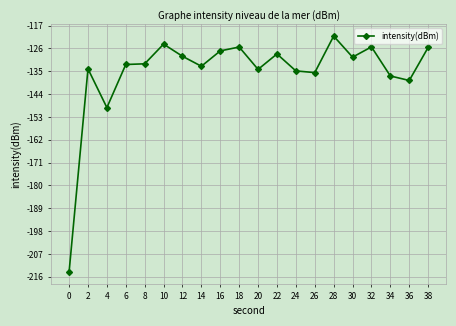

The value at 26 is -179.7. True or false?

False